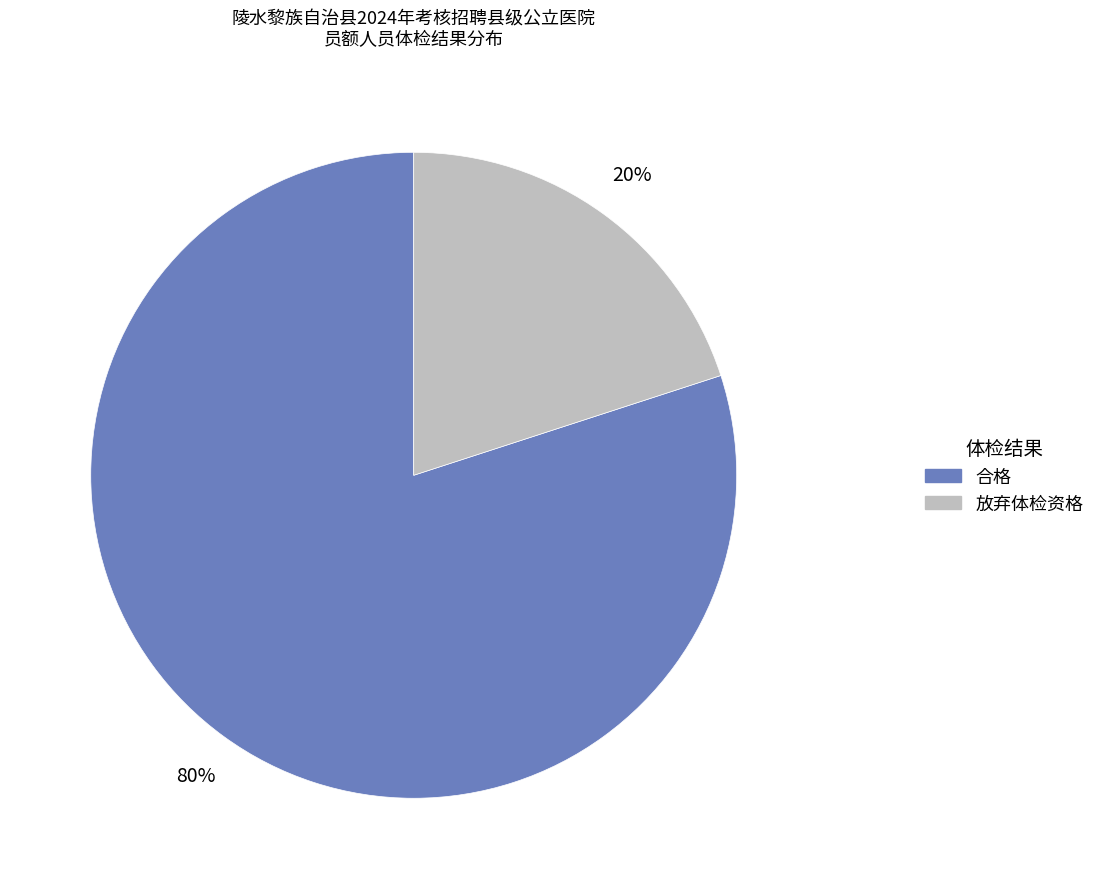

To the nearest percent, what is the difference between the 放弃体检资格 and 合格 slice percentages?

60%